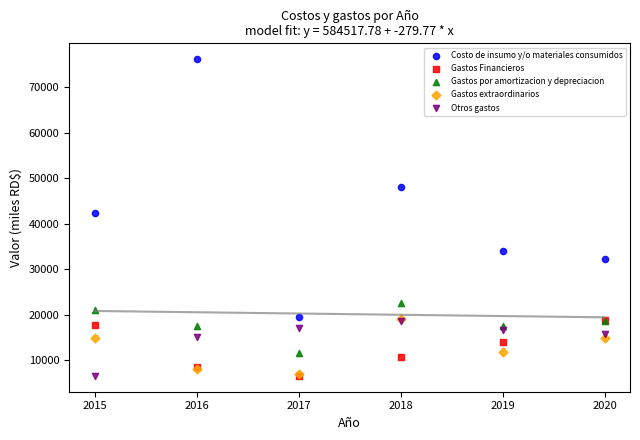

Across all series, what Y value is closest to 41362?

42396.6